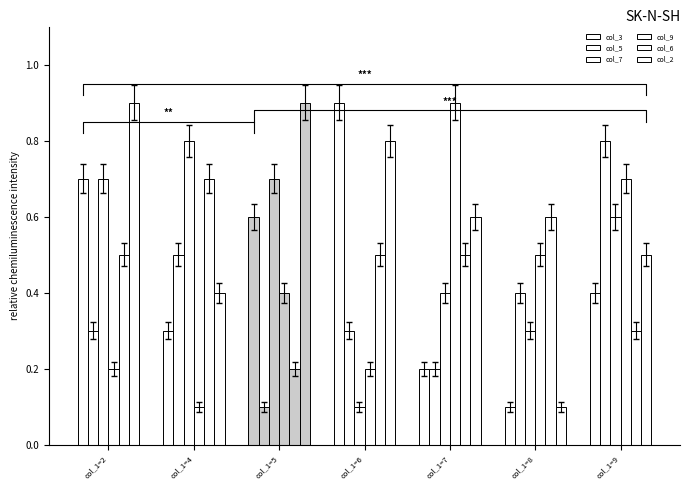

What is the spread (max minus min) of values at col_1=5?

0.8